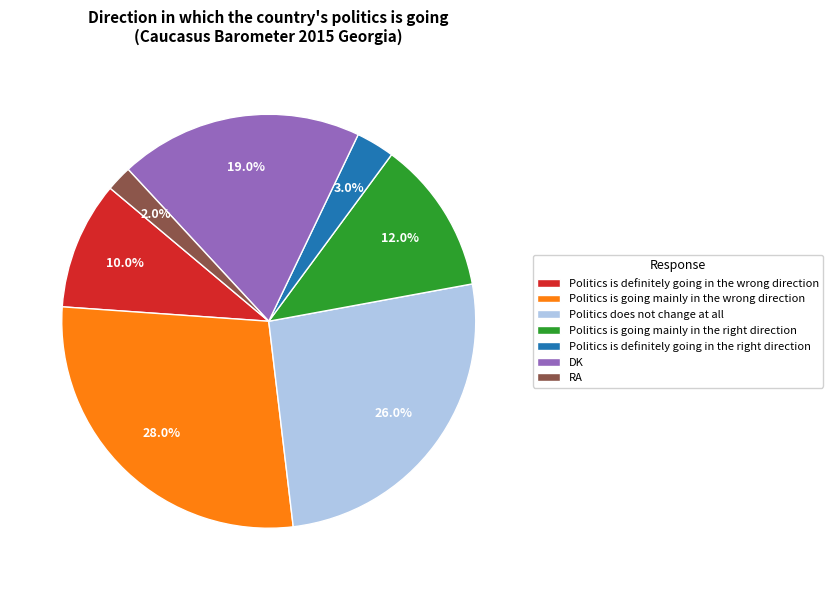

Between DK and RA, which is larger?

DK